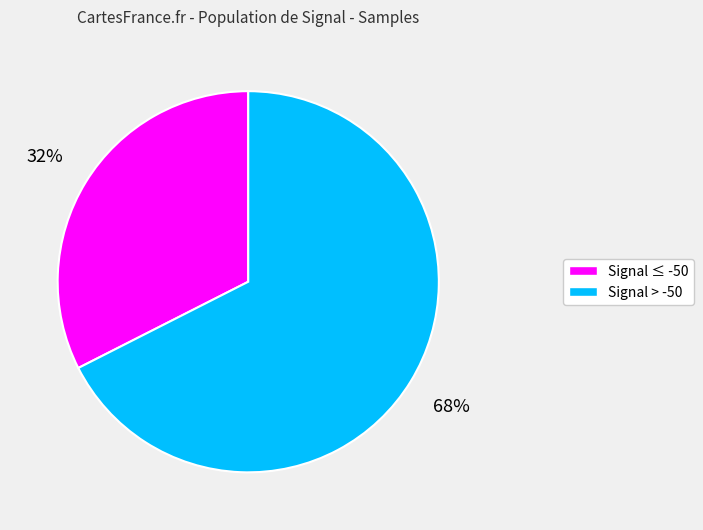

To the nearest percent, what percentage of the pie is Signal ≤ -50?

32%